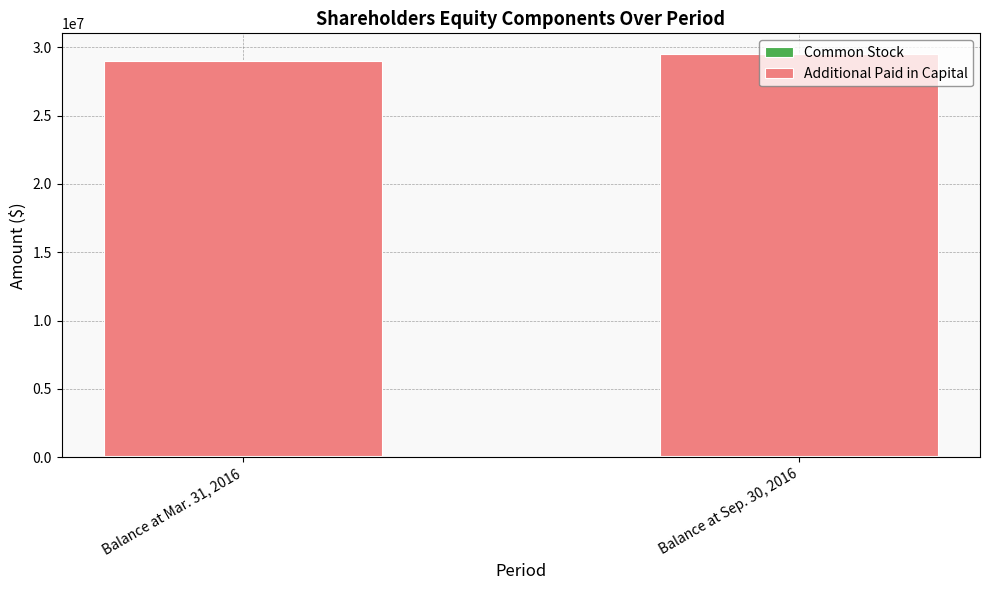

The value of Additional Paid in Capital at Balance at Sep. 30, 2016 is 7320037. True or false?

False